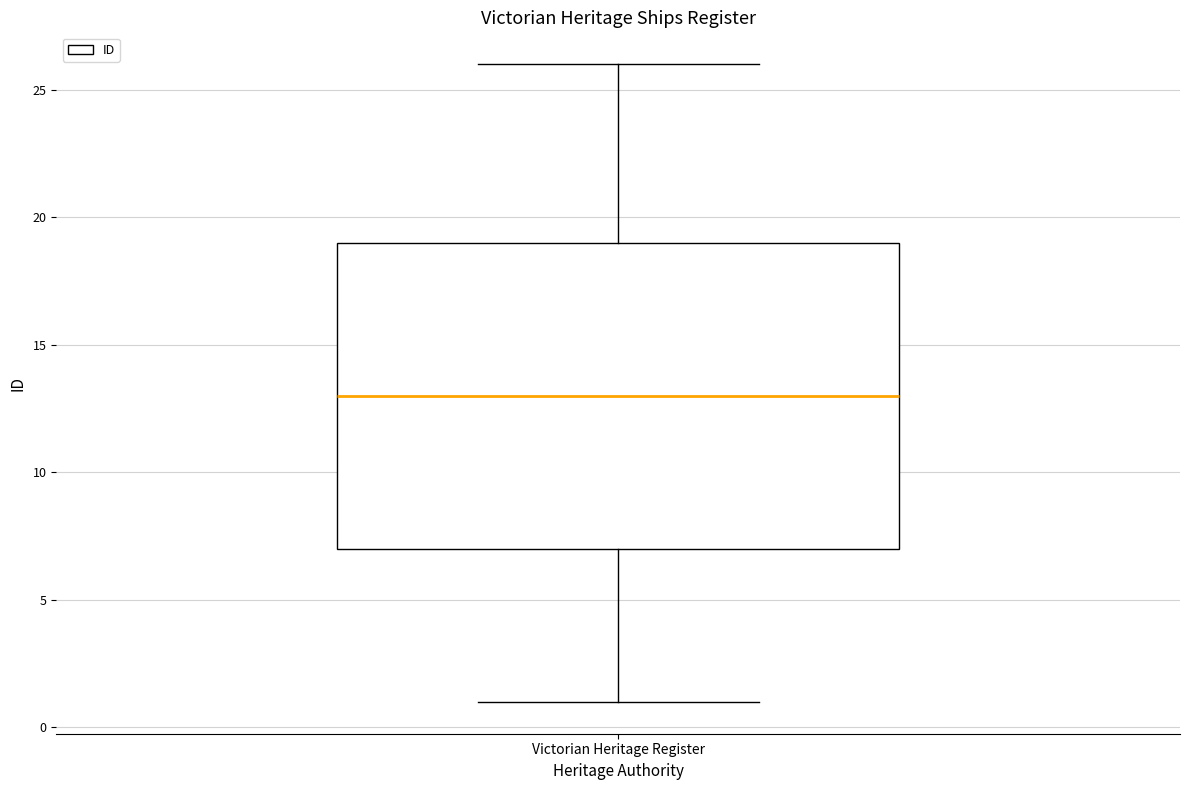

Read this box plot against the y-axis: the position of the median line, the range covered by the box, and the ends of both whiskers. The values are not printed on the chart, so give them approximately, as read against the axis.

median 13, box 7 to 19, whiskers 1 to 26